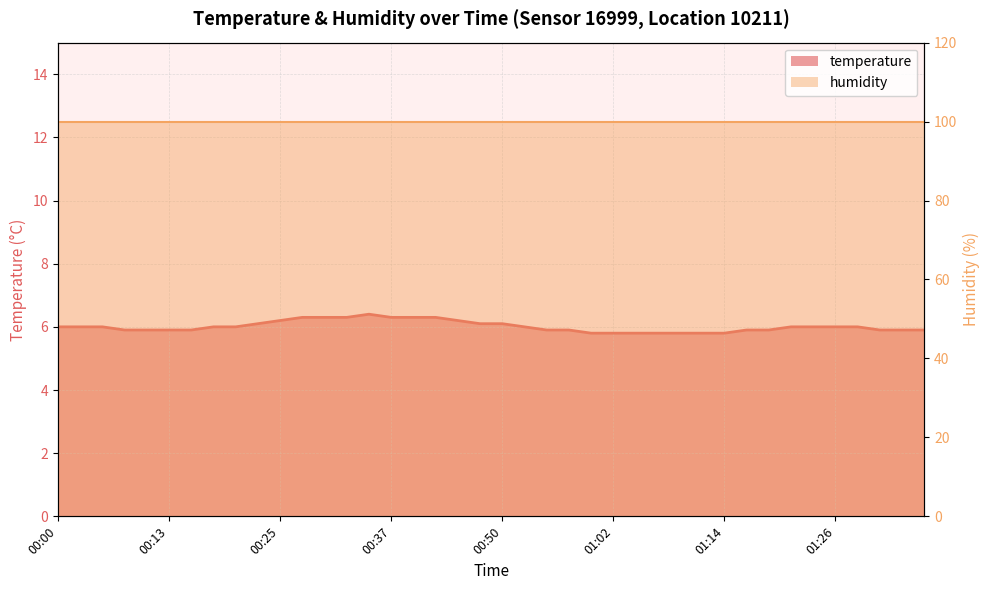

List the labels in order of value, largest first.

00:35, 00:28, 00:30, 00:32, 00:37, 00:40, 00:42, 00:25, 00:45, 00:23, 00:47, 00:50, 00:00, 00:03, 00:05, 00:18, 00:20, 00:52, 01:22, 01:24, 01:26, 01:29, 00:08, 00:10, 00:13, 00:15, 00:55, 00:57, 01:17, 01:19, 01:31, 01:34, 01:36, 00:59, 01:02, 01:04, 01:07, 01:09, 01:12, 01:14